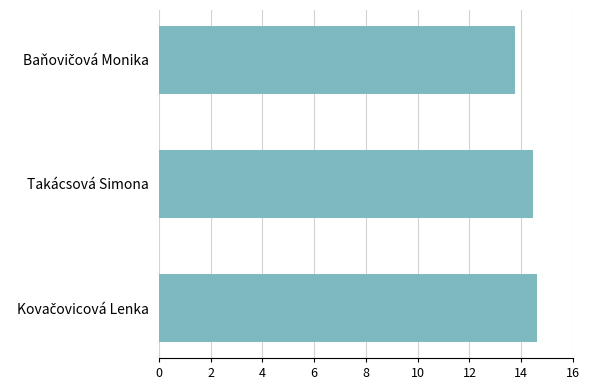

Are the bars grouped side by side (vs. stacked)?

No